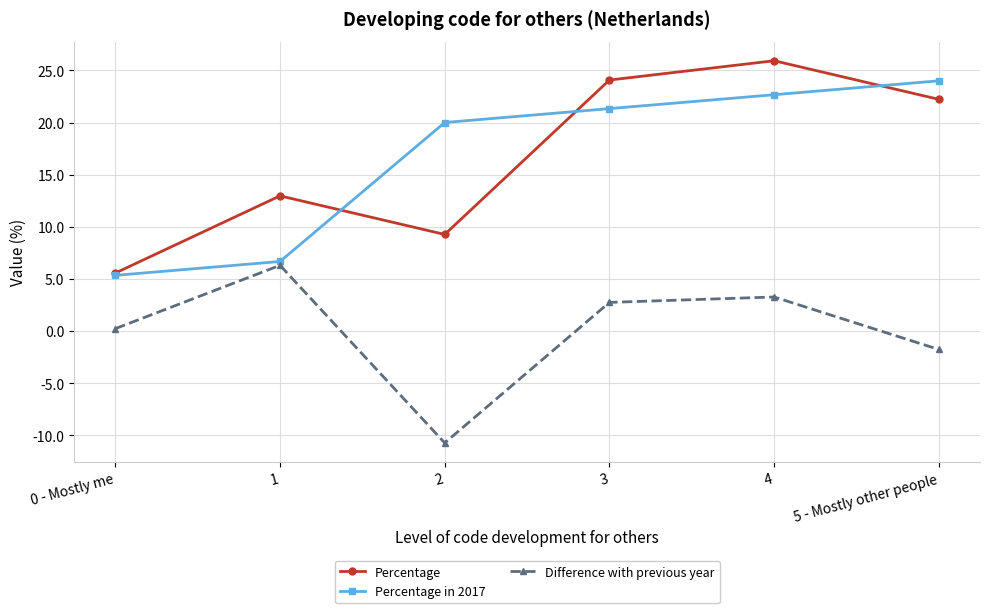

True or false: Percentage has a value of 7.6 at 0 - Mostly me.

False